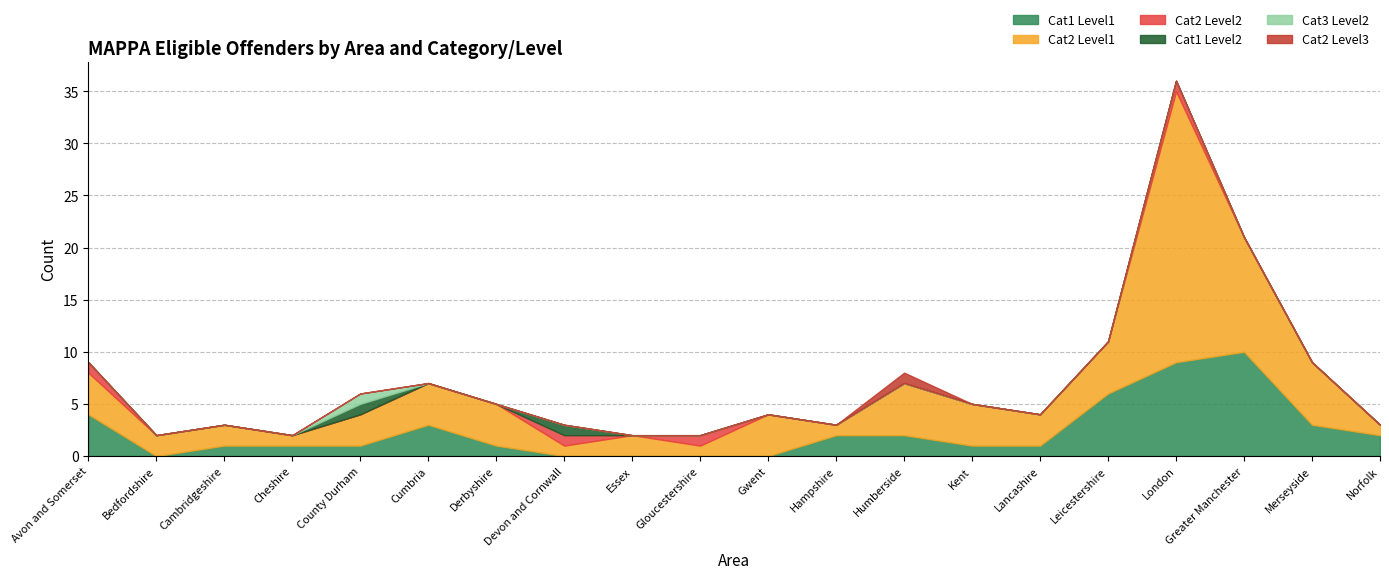

What position from the left is Kent?

14